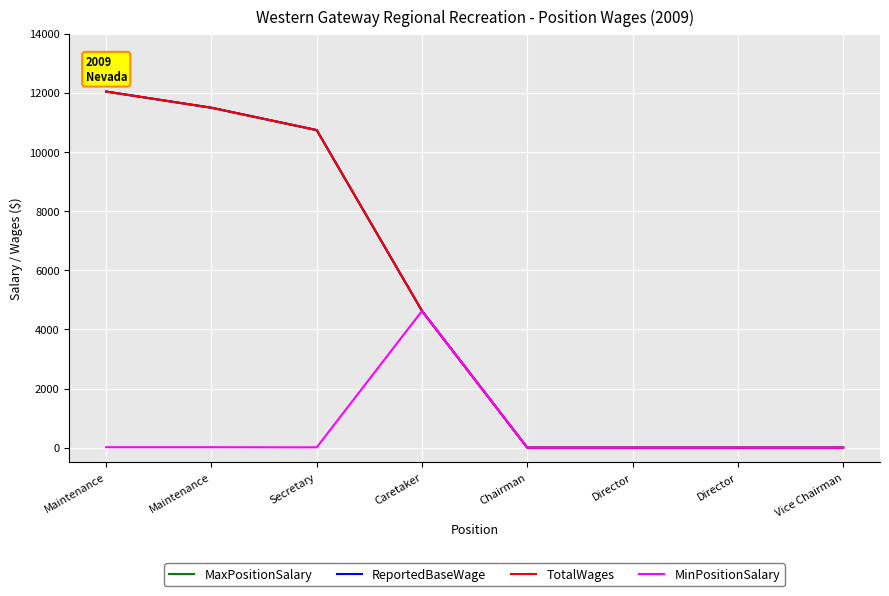

What is the maximum value for MinPositionSalary?

4625